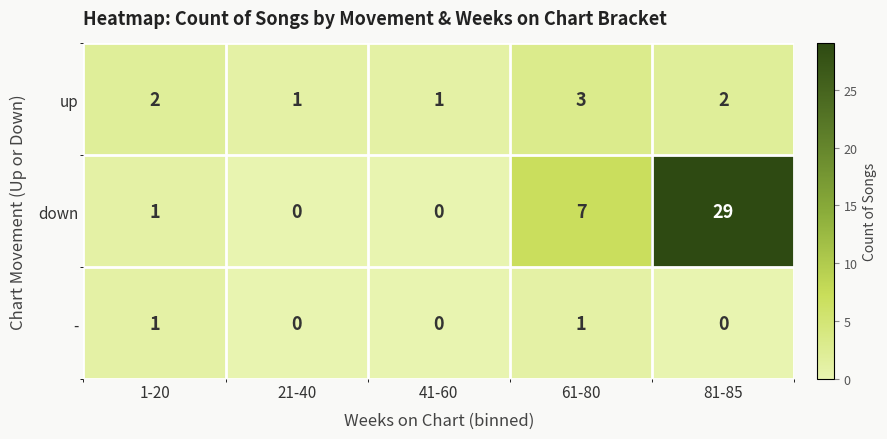

Which category has the highest value in the up series?

61-80